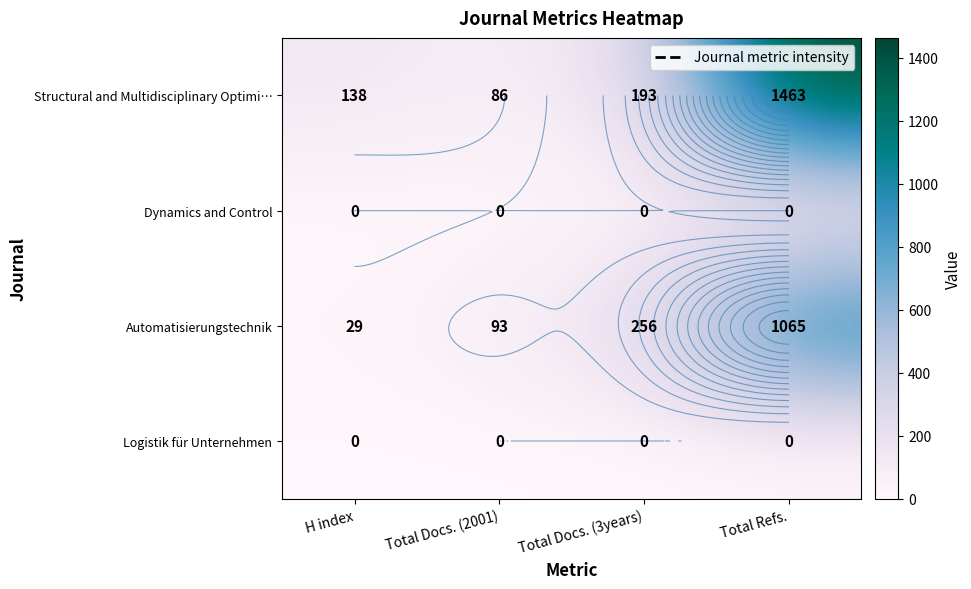

How many series are shown in this chart?

4